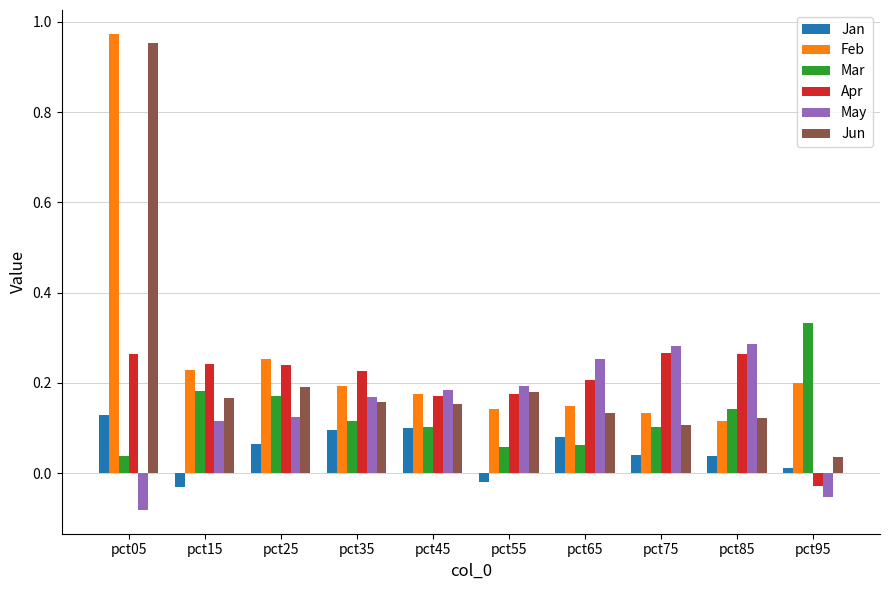

Is the value of Mar at pct25 greater than the value of Jan at pct95?

Yes